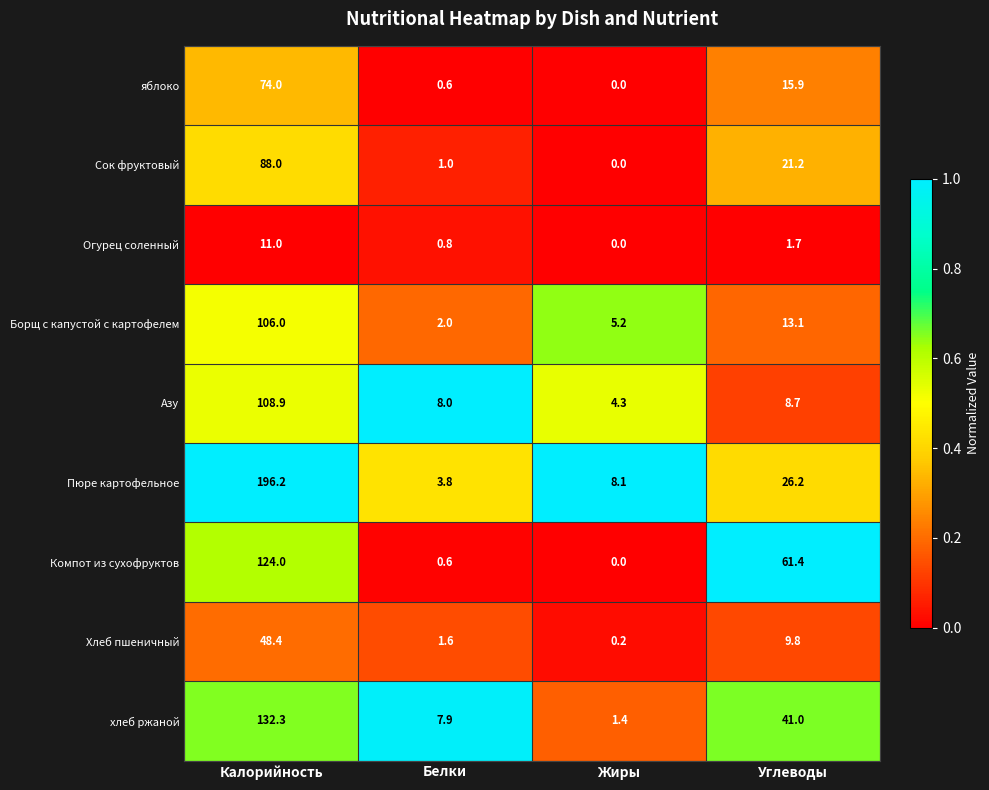

What is the difference between the яблоко values at Белки and Калорийность?

73.4